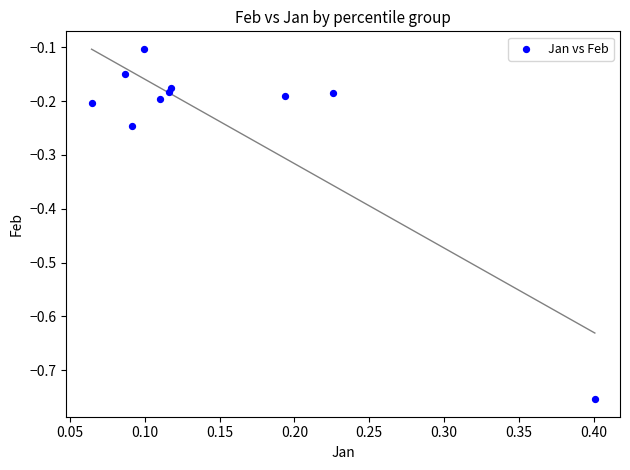

What is the range of Y values (max minus min)?

0.7